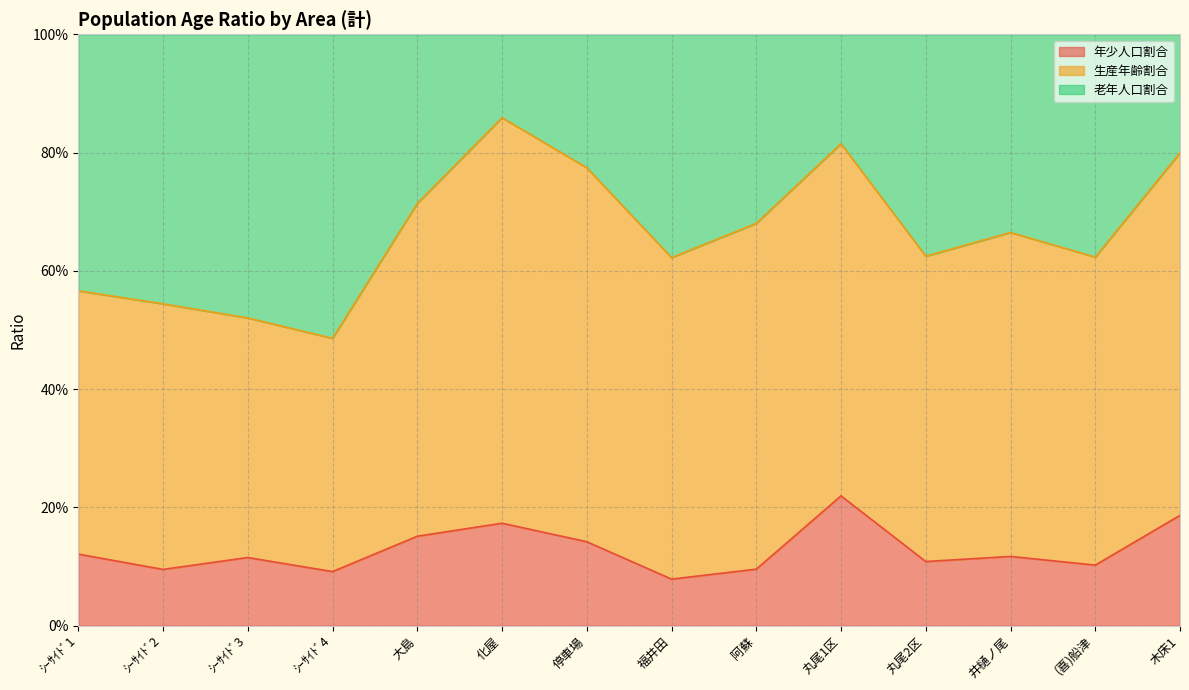

Which series has the widest spread of values?

老年人口割合